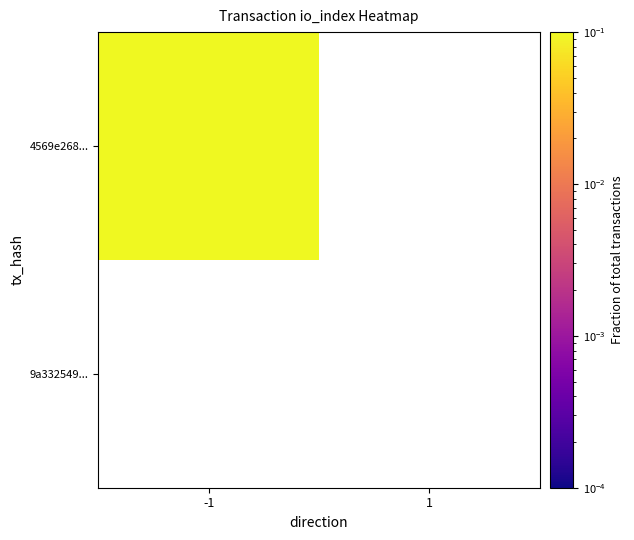

At how many categories does at least one series exceed 0?

1